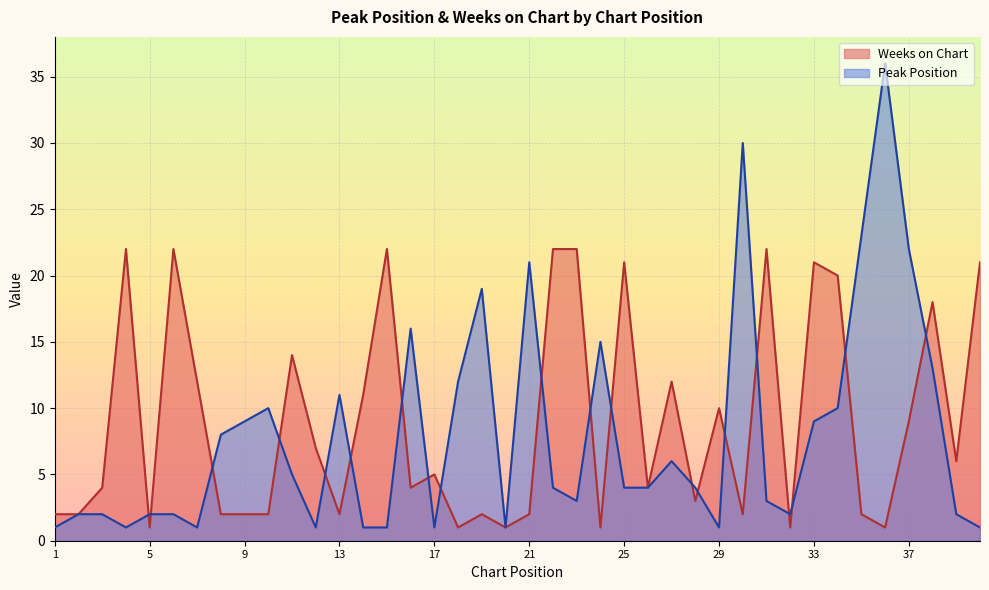

Which series has the largest total across all categories?

Weeks on Chart